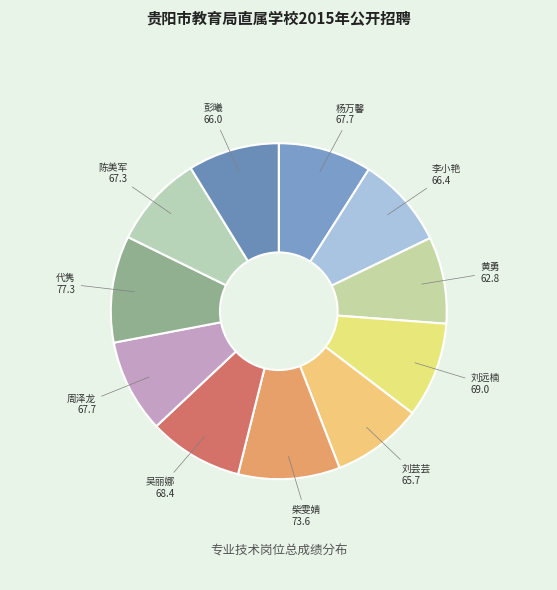

True or false: 彭曦 accounts for 9% of the total.

True